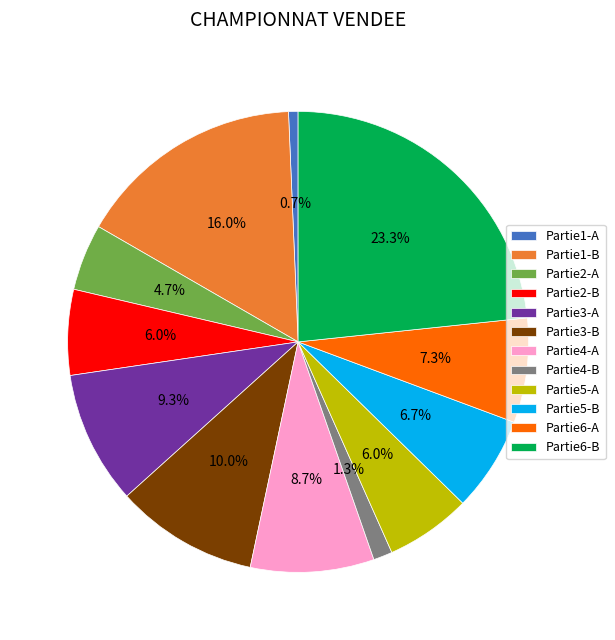

Does Partie6-B account for over 50% of the chart?

No